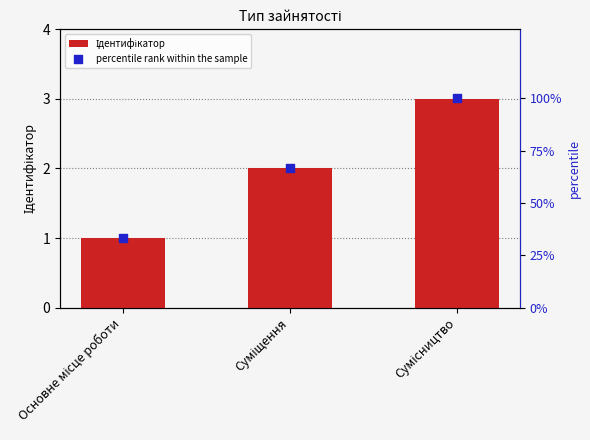

Is the value of percentile rank within the sample at Суміщення greater than the value of Ідентифікатор at Основне місце роботи?

Yes